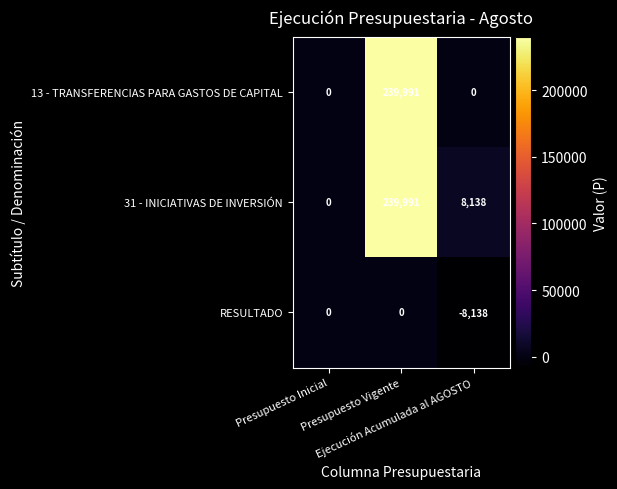

What is the difference between the maximum and minimum values in the RESULTADO series?

8138